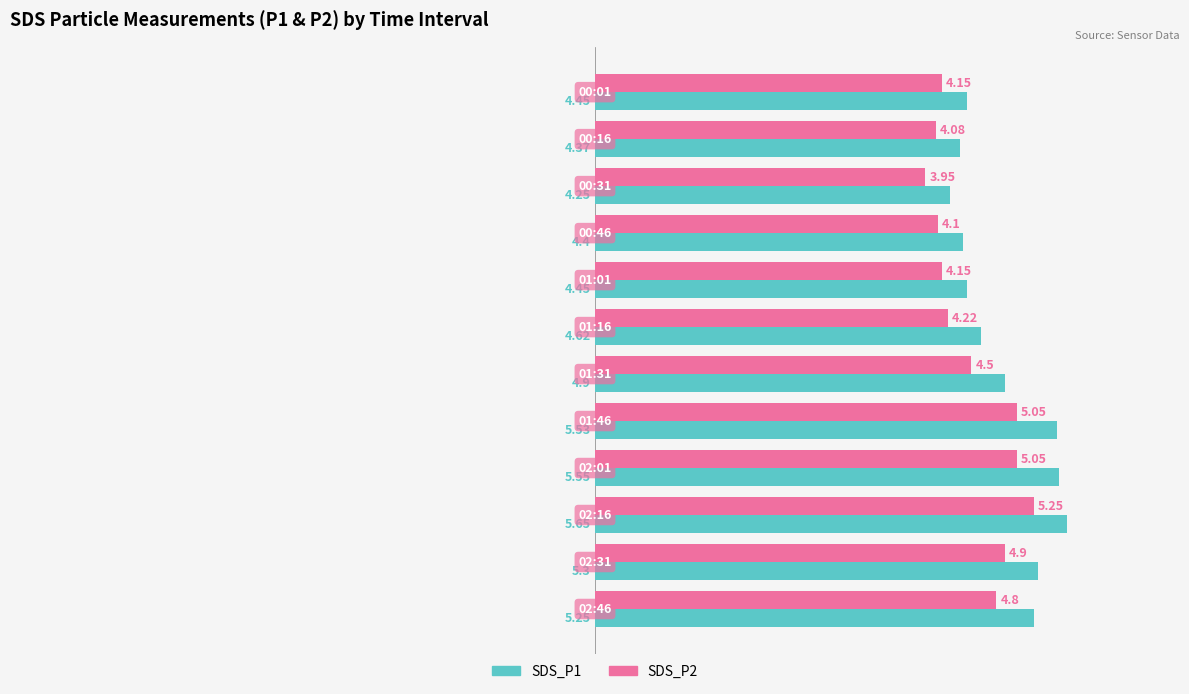

Which series has the largest range (max minus min)?

SDS_P1